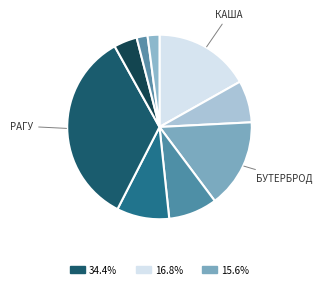

How many slices are in this pie chart?

9